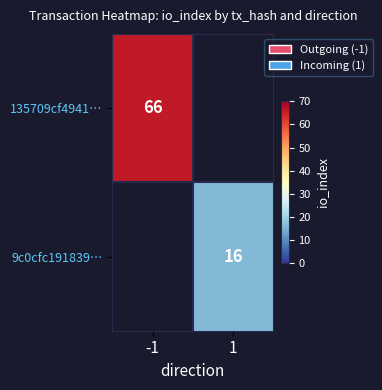

Is it true that 9c0cfc191839… equals 16 at 1?

True